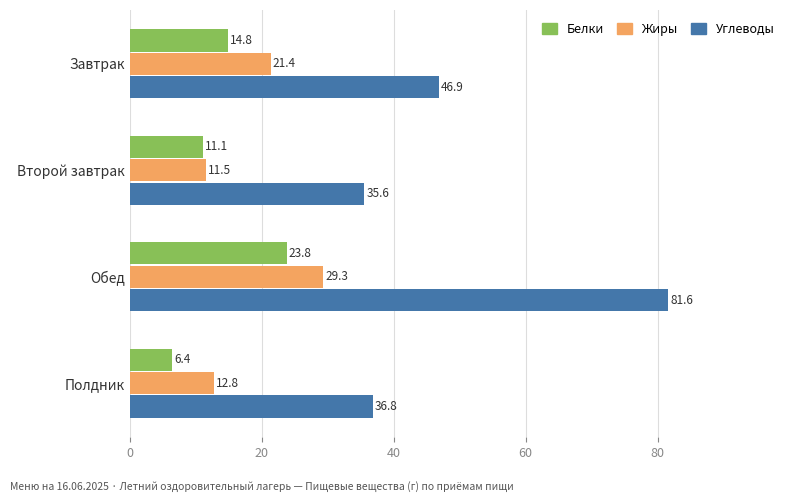

What is the difference between the maximum and minimum values in the Углеводы series?

46.1